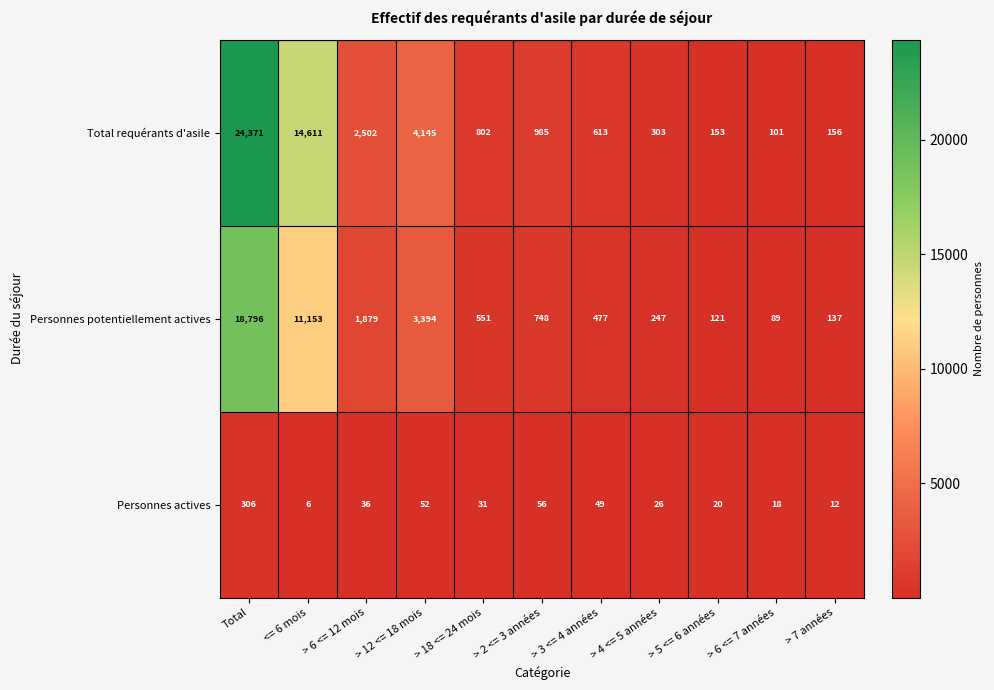

True or false: Personnes potentiellement actives has a value of 477 at > 3 <= 4 années.

True